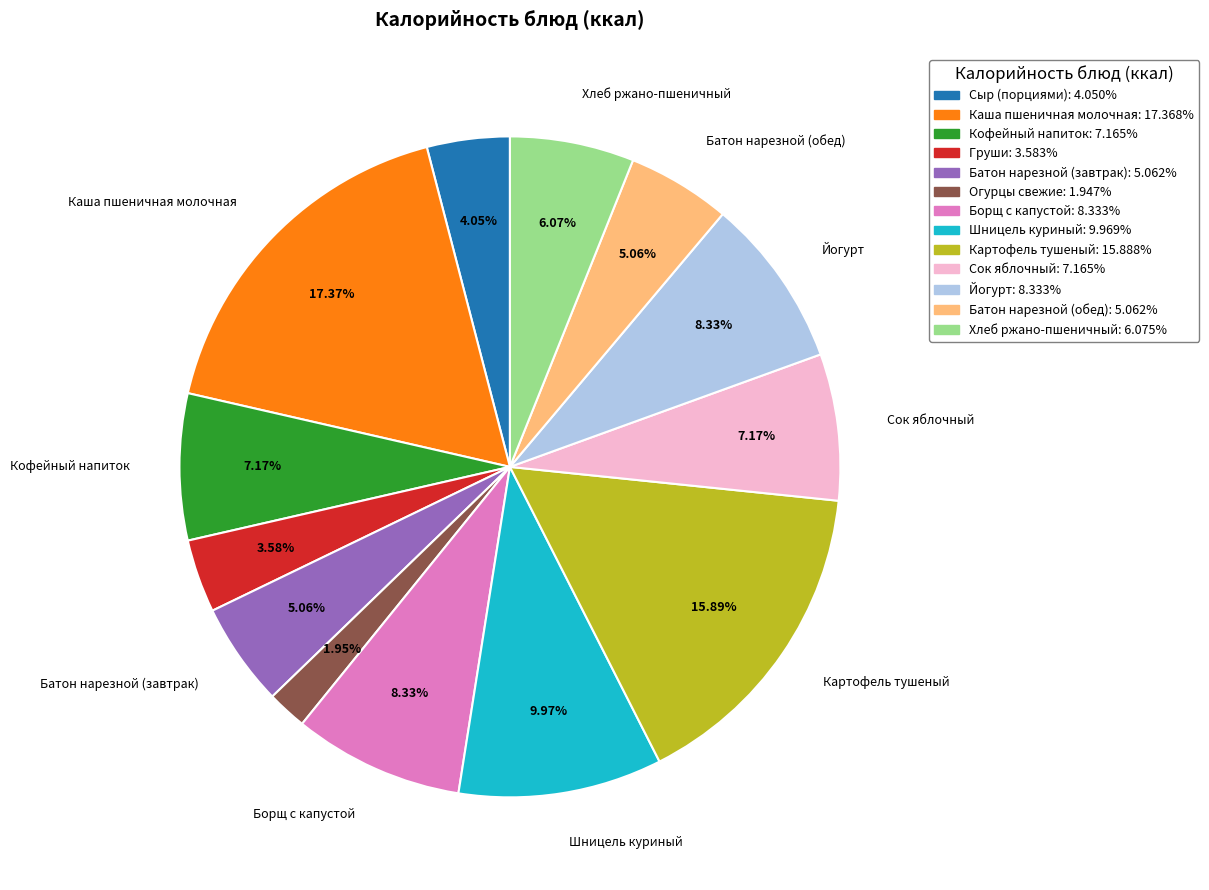

Count the number of slices in the pie.

13